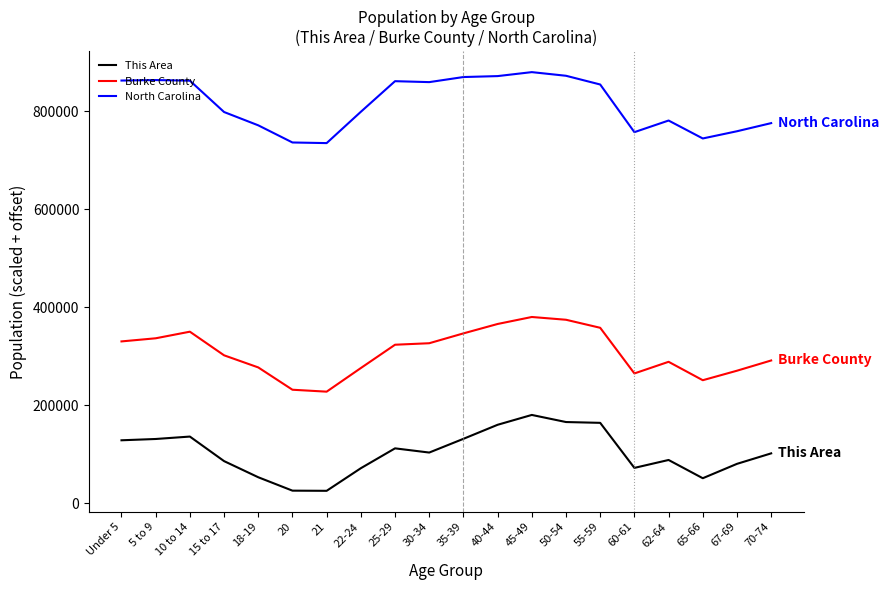

What is the difference between the maximum and minimum values in the Burke County series?

152473.6